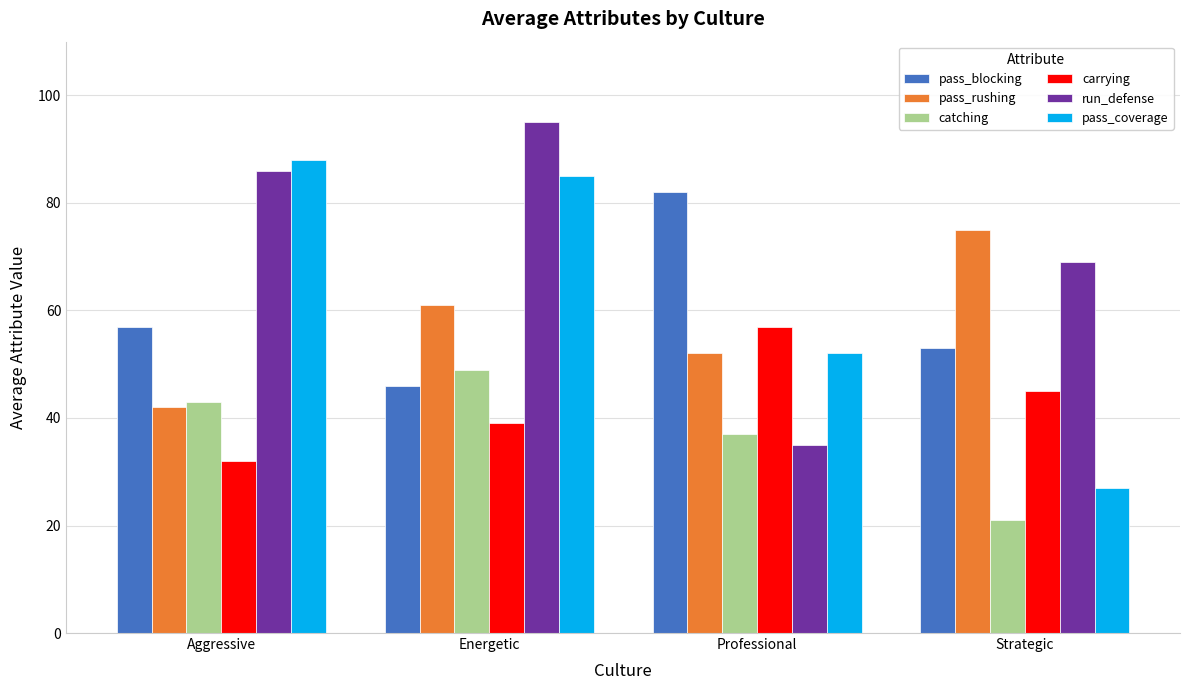

What is the lowest value of the run_defense series?

35